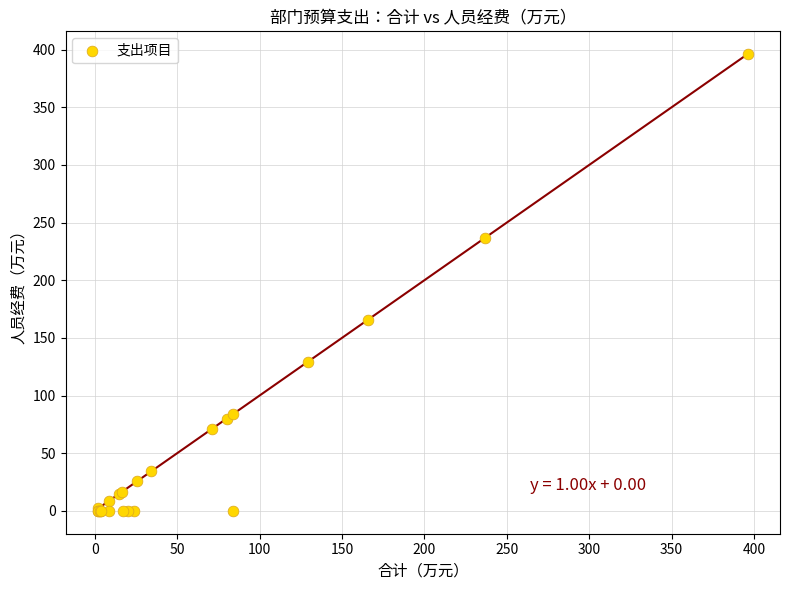

What Y value in the scatter plot is closest to 198?

165.6